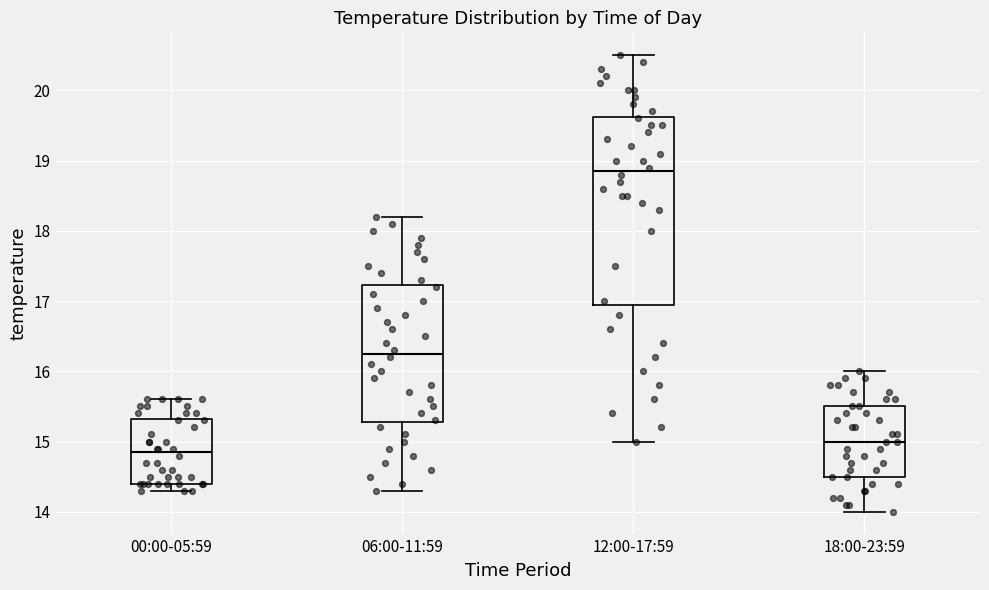

Reading left to right, transcribe this box plot: for each box, give where its median line is, the range the box spans, and where its two whiskers end, as read against the y-axis. The values are not printed on the chart, so give them approximately, as read against the axis.

00:00-05:59: median 14.9, box 14.4 to 15.3, whiskers 14.3 to 15.6
06:00-11:59: median 16.3, box 15.3 to 17.2, whiskers 14.3 to 18.2
12:00-17:59: median 18.9, box 17.0 to 19.6, whiskers 15.0 to 20.5
18:00-23:59: median 15.0, box 14.5 to 15.5, whiskers 14.0 to 16.0